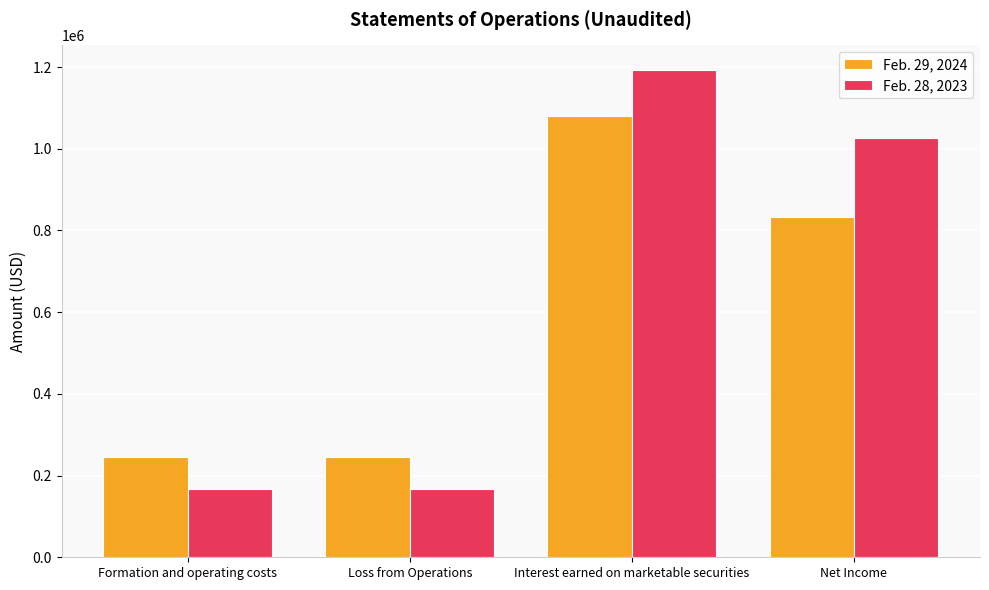

What position from the right is Interest earned on marketable securities?

2